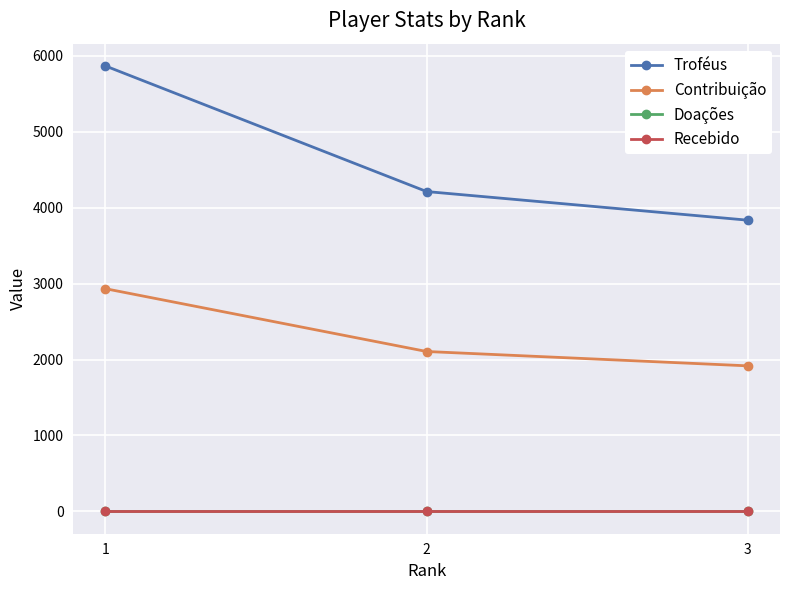

Between 1 and 3, which series saw the biggest shift?

Troféus